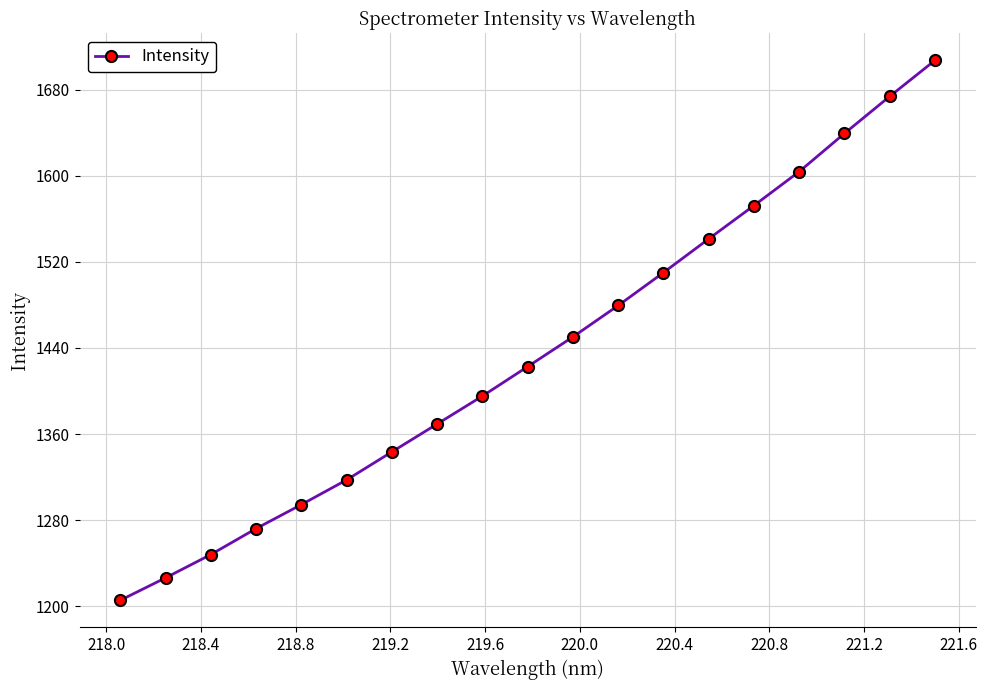

What is the value of the 6th point from the left?

1317.4